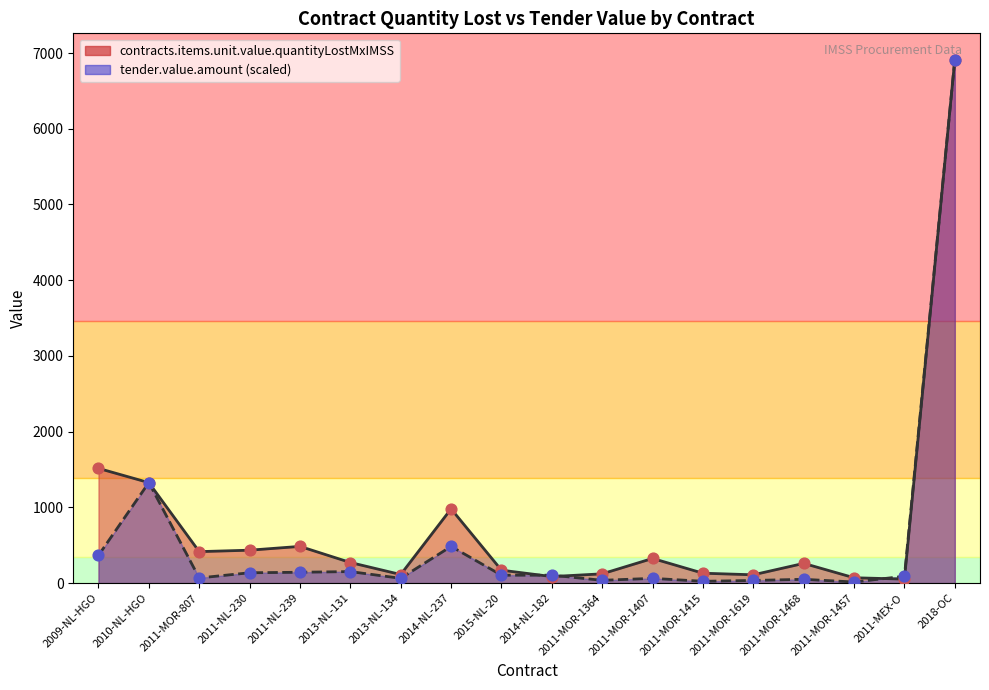

Which series has the largest total across all categories?

contracts.items.unit.value.quantityLostMxIMSS